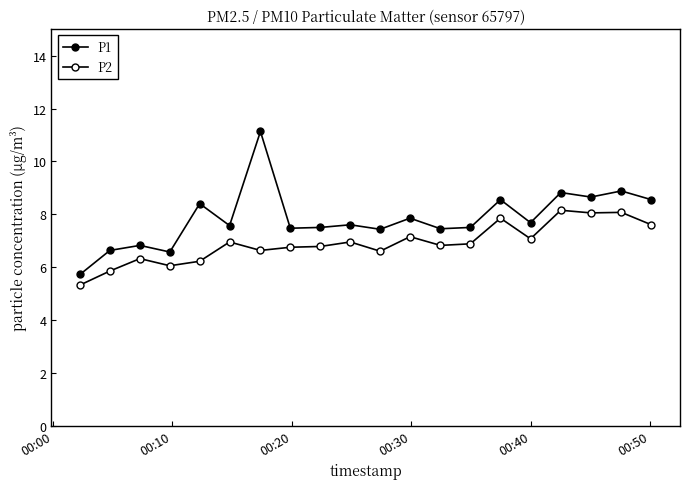

How many data points in P1 are less than 7?

4